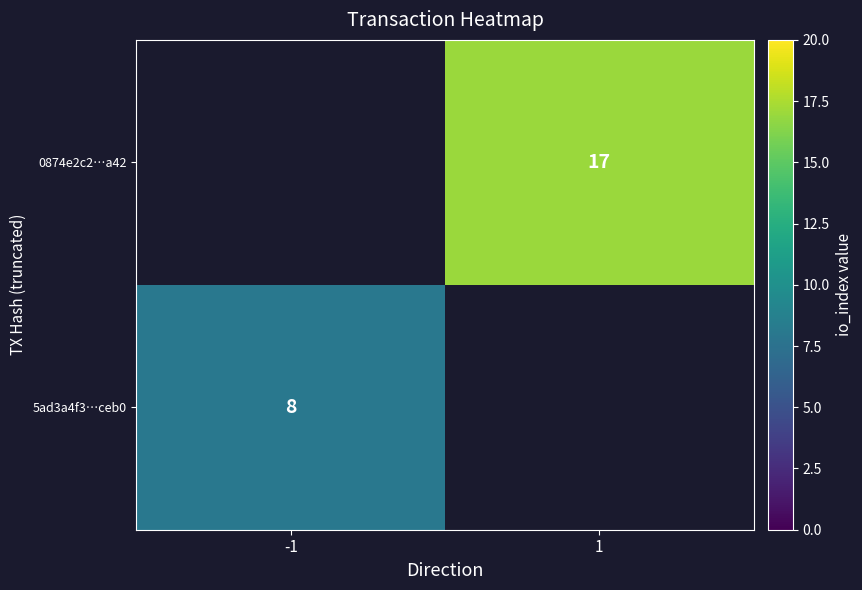

True or false: 0874e2c2…a42 has a value of 25 at 1.

False